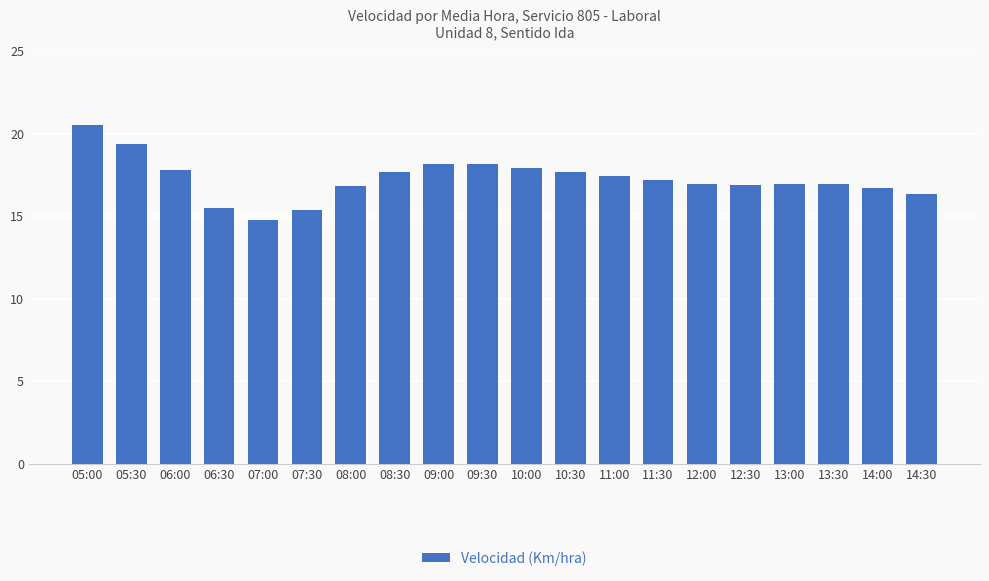

What is the value of the 2nd bar from the left?

19.4